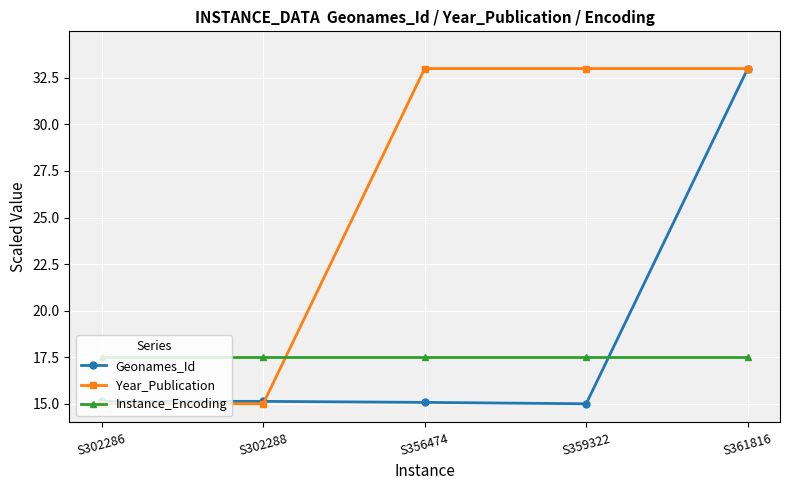

Count the number of categories in the chart.

5